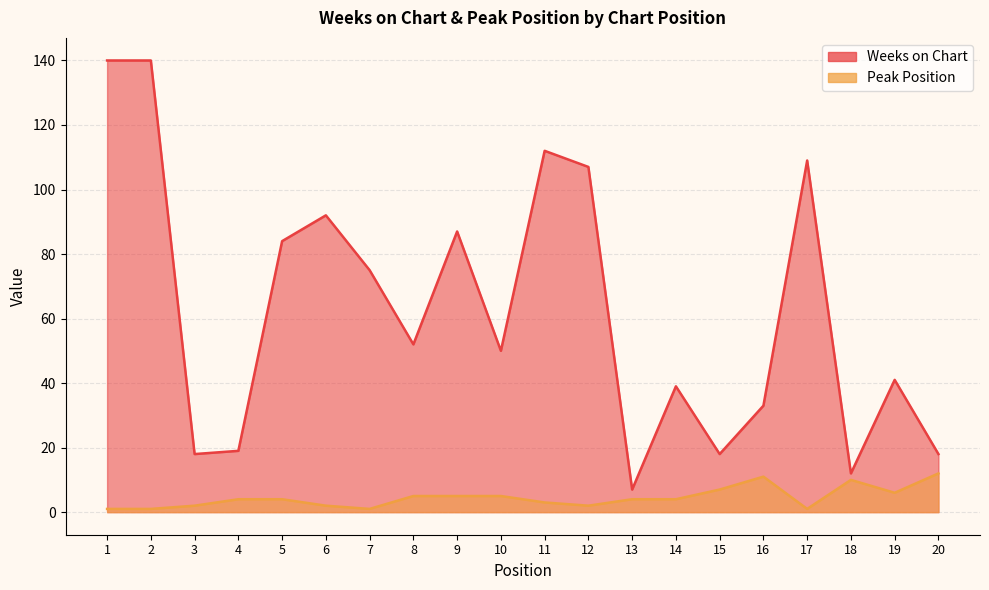

What is the total value across all series at 3?

20